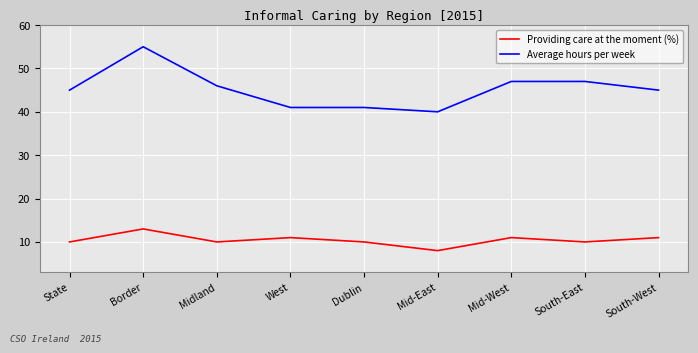

What value does the Providing care at the moment (%) series have at South-East?

10